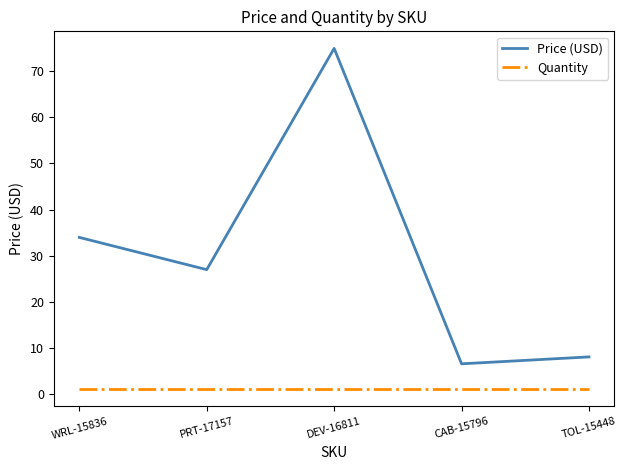

True or false: Price (USD) has a value of 43.1 at PRT-17157.

False